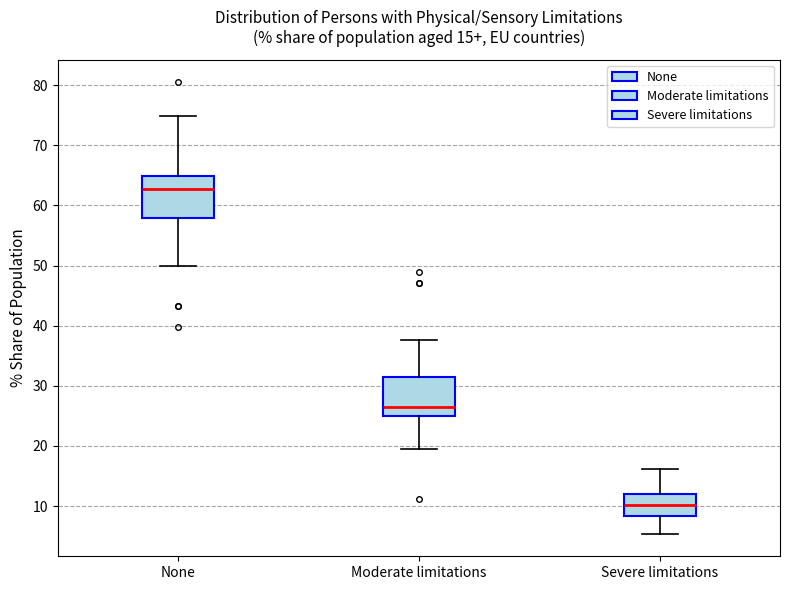

Which box has the highest median line?

None